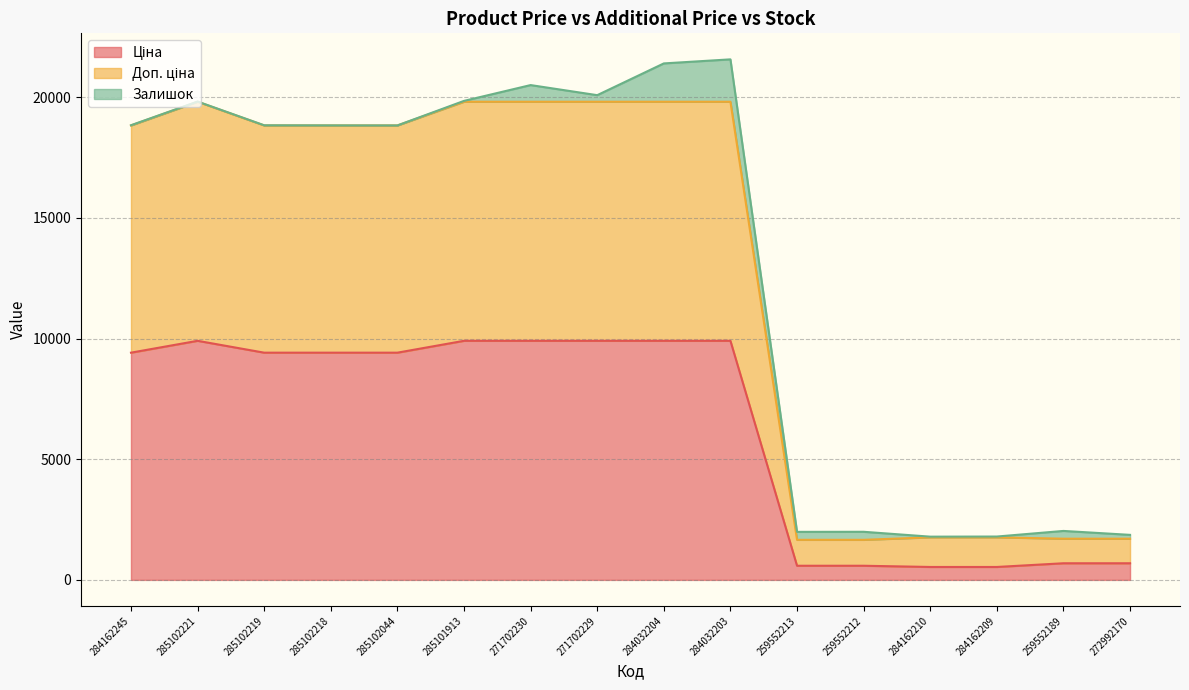

Which series has the largest range (max minus min)?

Доп. ціна